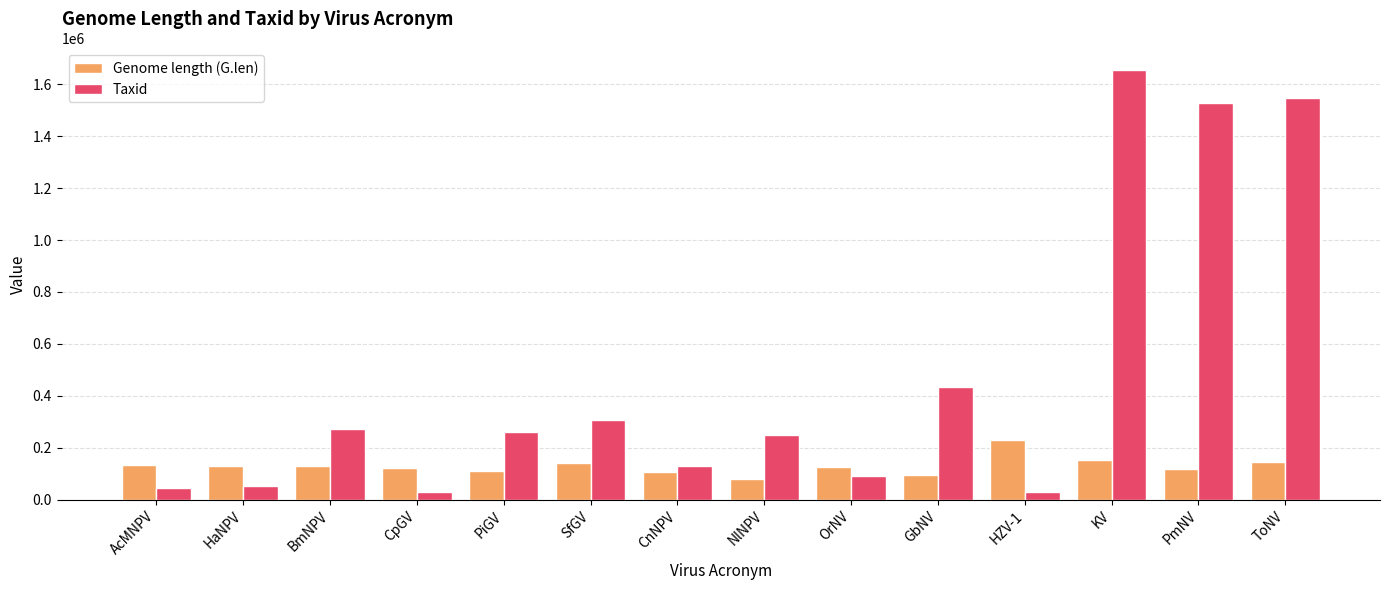

What is the value of the Taxid bar at the 1st from the left?

46015